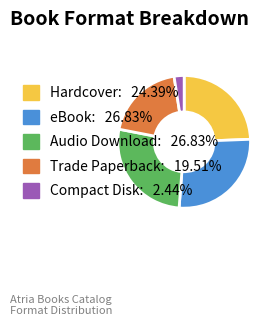

Combined, do Audio Download and Compact Disk account for over 50%?

No